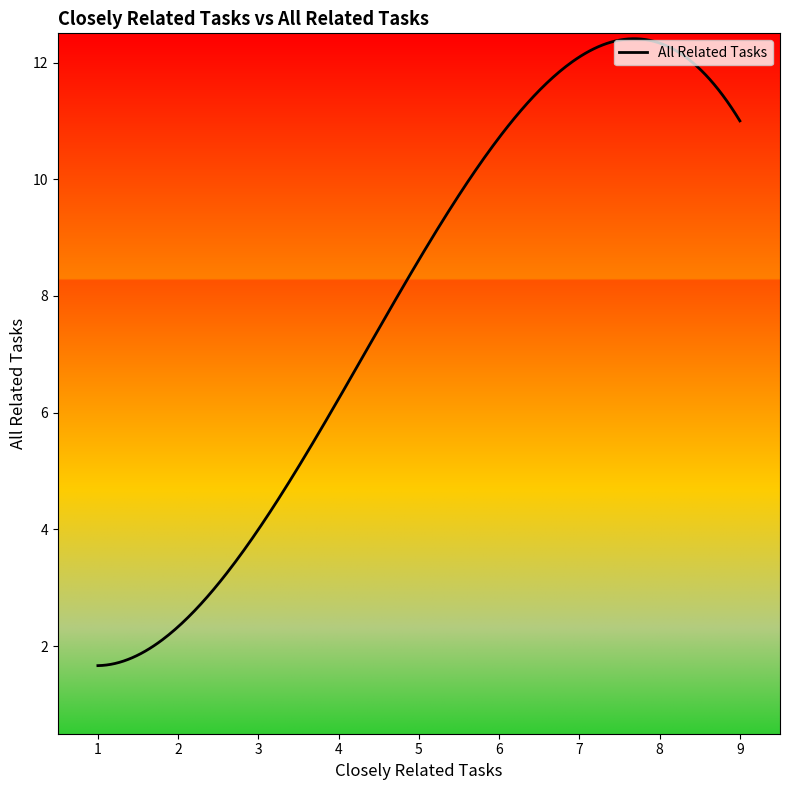

What is the maximum value shown in the chart?

12.4